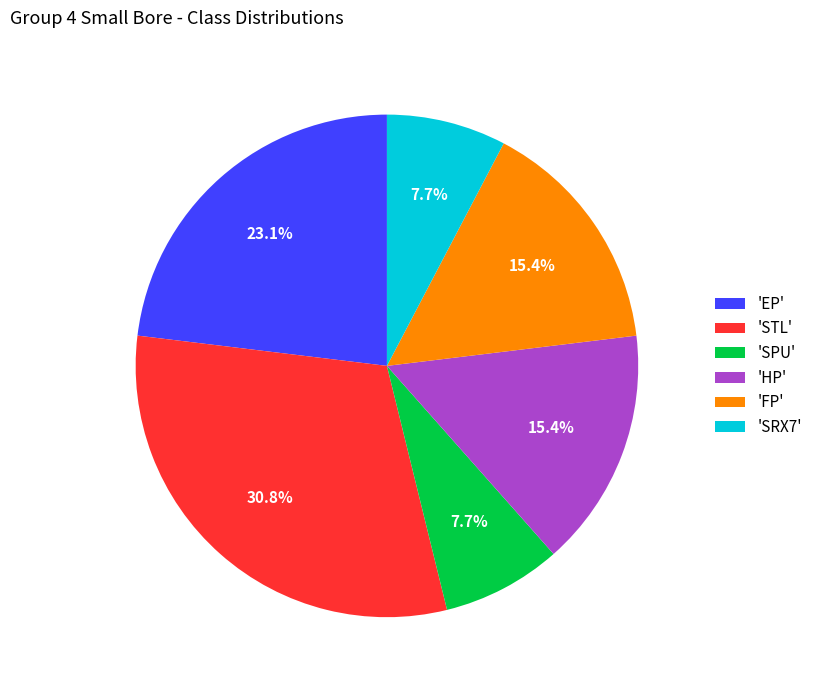

Do 'SPU' and 'EP' together represent more than half of the pie?

No